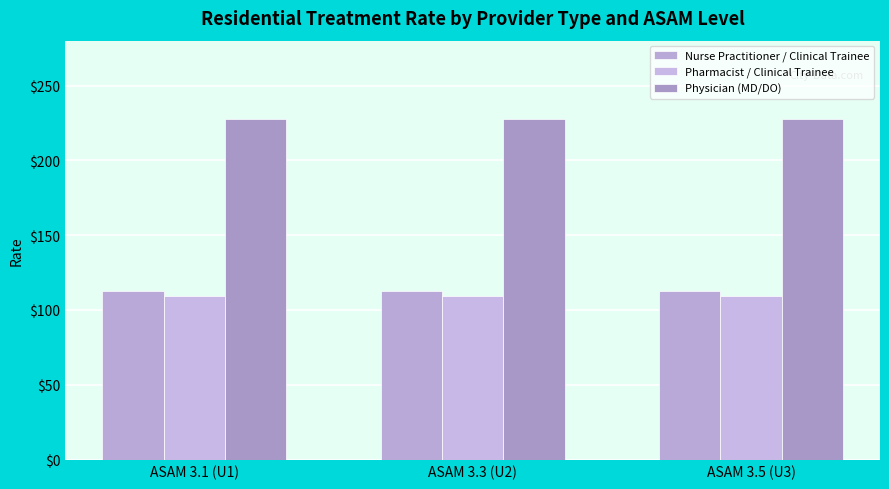

Which series has the largest range (max minus min)?

Nurse Practitioner / Clinical Trainee